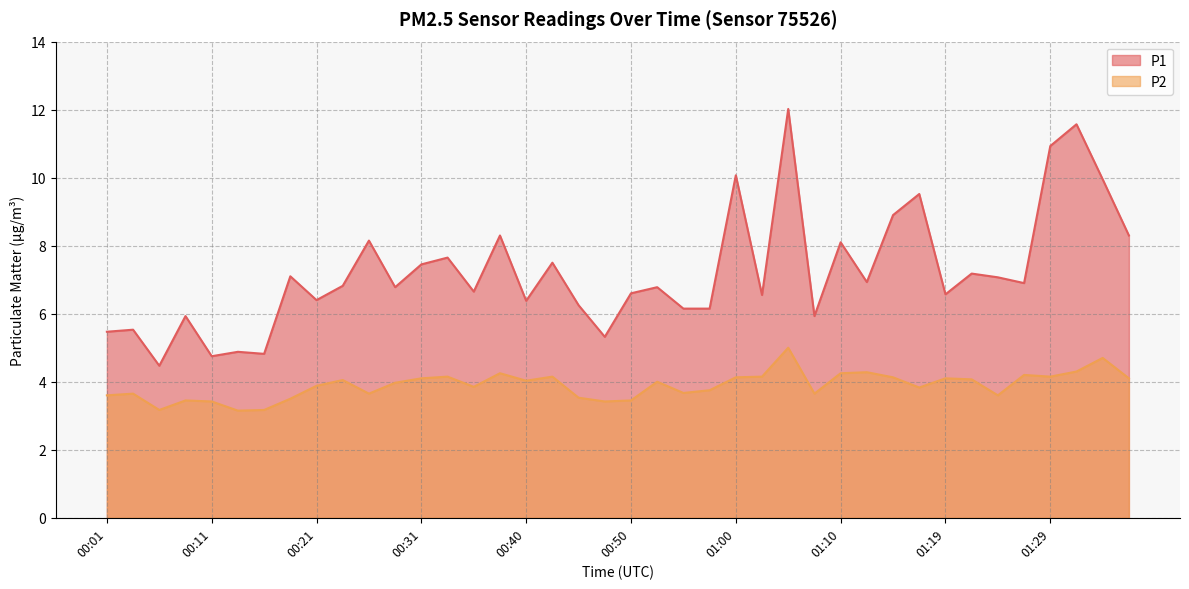

What is the difference between the P1 values at 01:29 and 01:22?

3.8